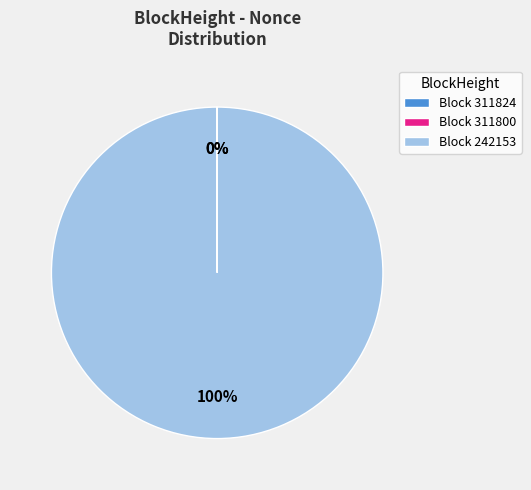

To the nearest percent, what is the difference between the largest and smallest slice percentages?

100%